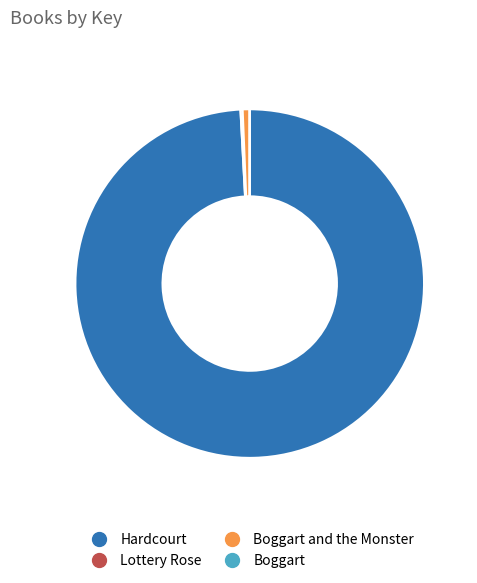

Is there any slice that represents more than half of the pie?

Yes